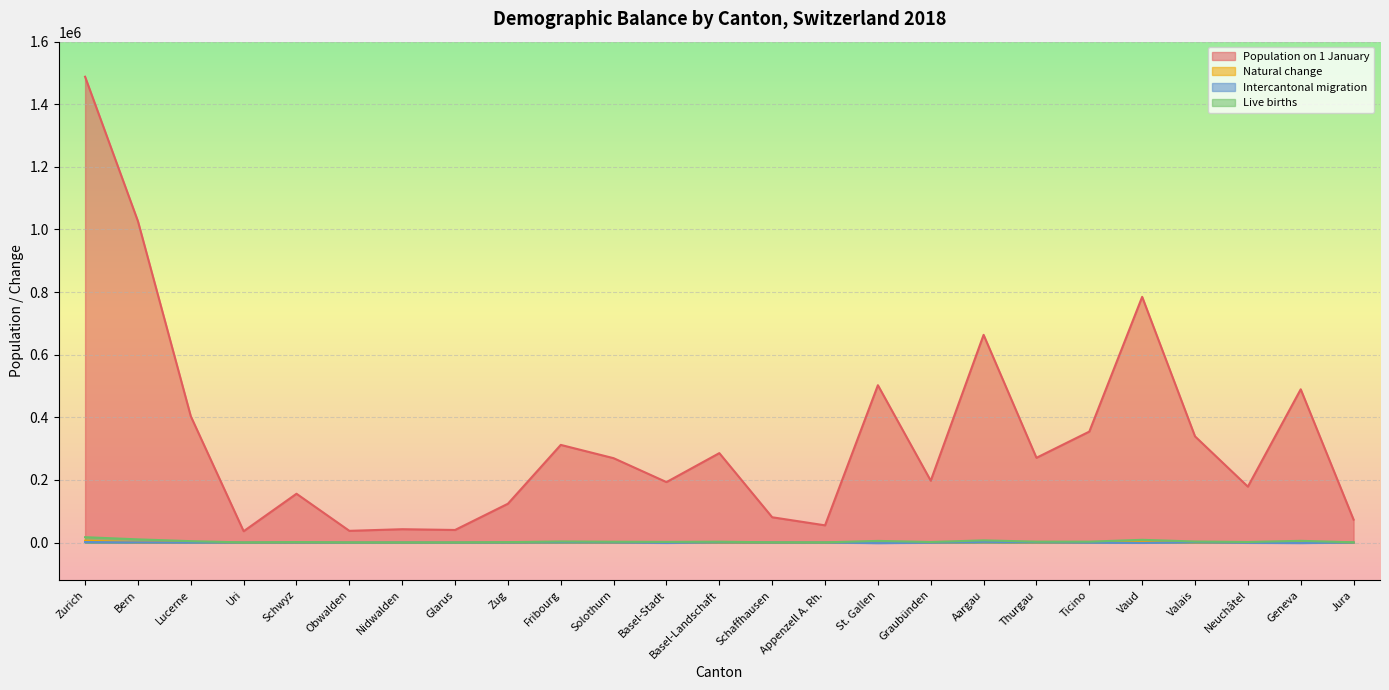

At Bern, list the series in order from largest to smallest.

Population on 1 January, Live births, Natural change, Intercantonal migration